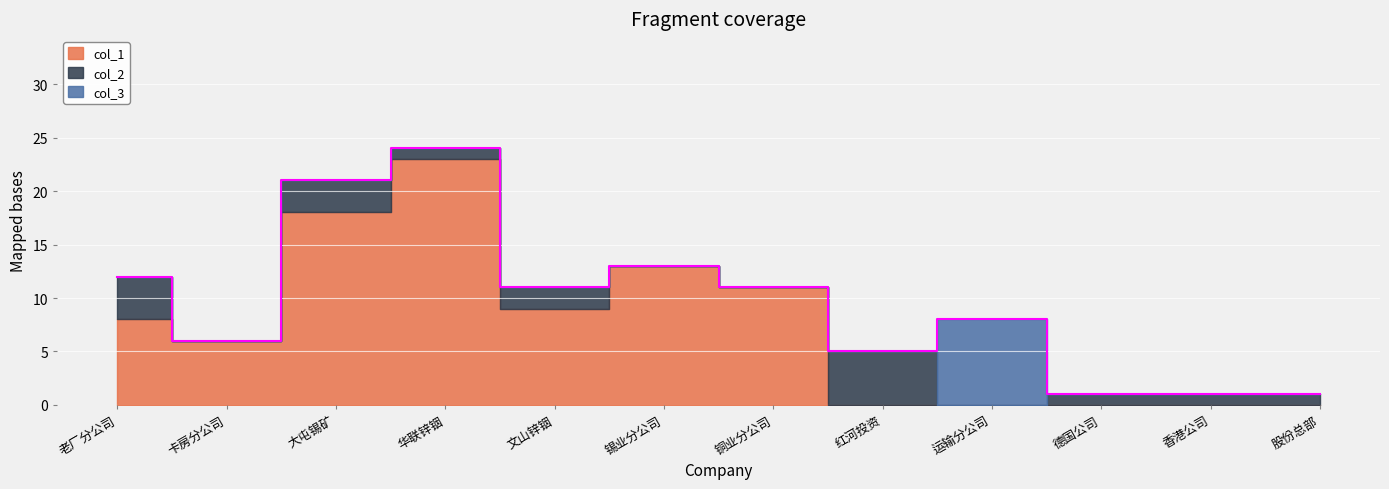

At which category is the sum across all series the highest?

华联锌铟